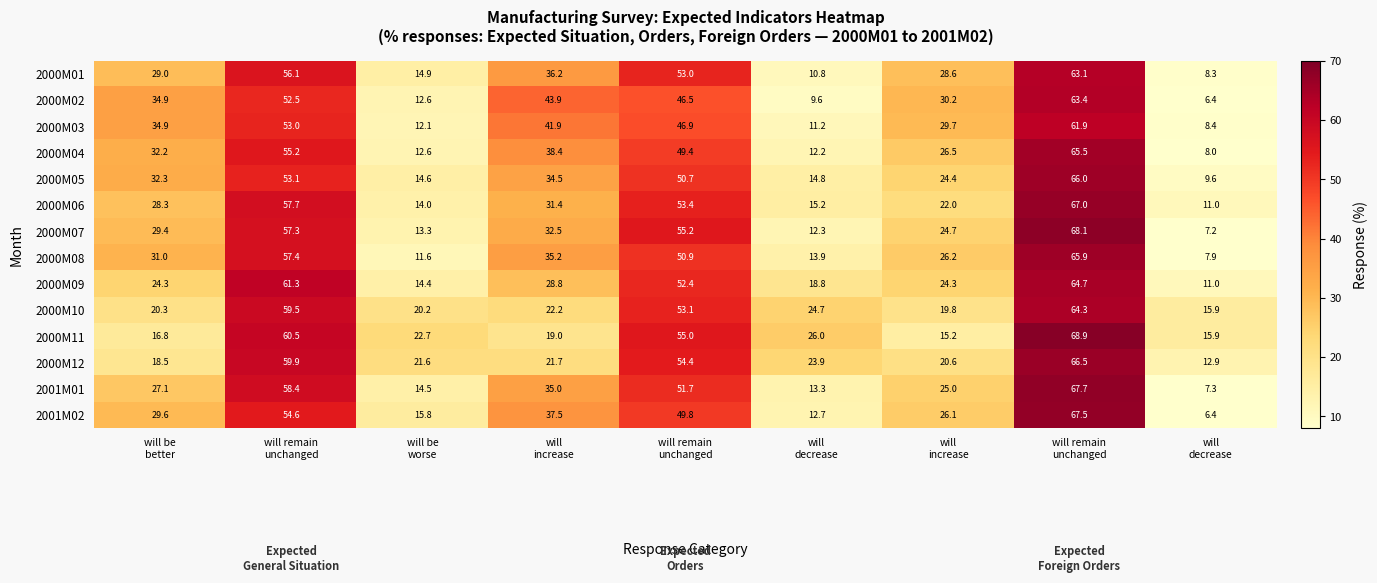

How many categories are shown in the chart?

9